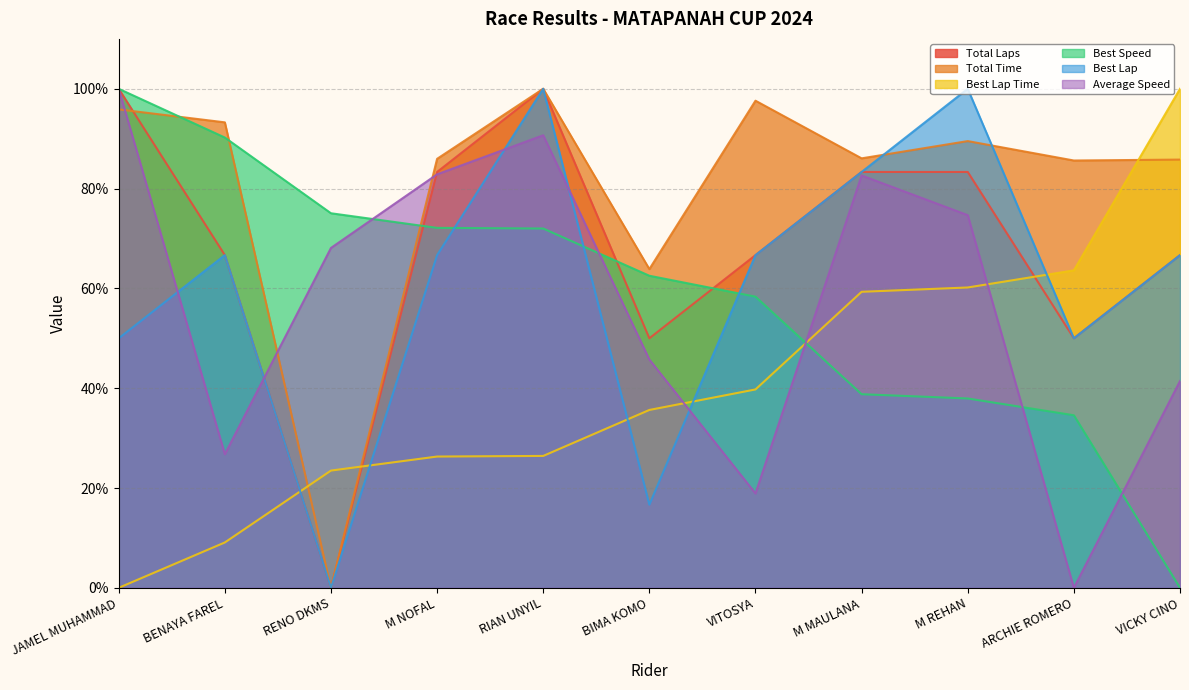

Which has a higher value, JAMEL MUHAMMAD or M NOFAL?

JAMEL MUHAMMAD